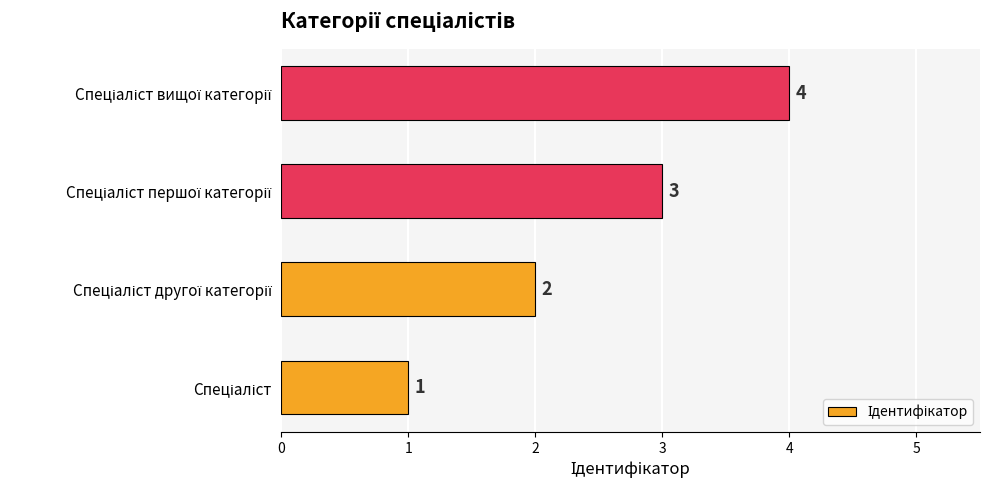

What is the maximum value shown in the chart?

4